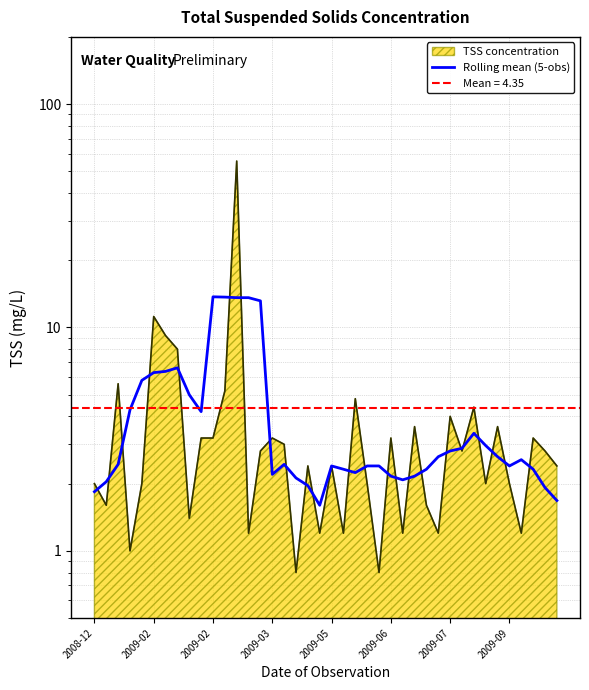

True or false: the data shows 9.2 at 14.

False